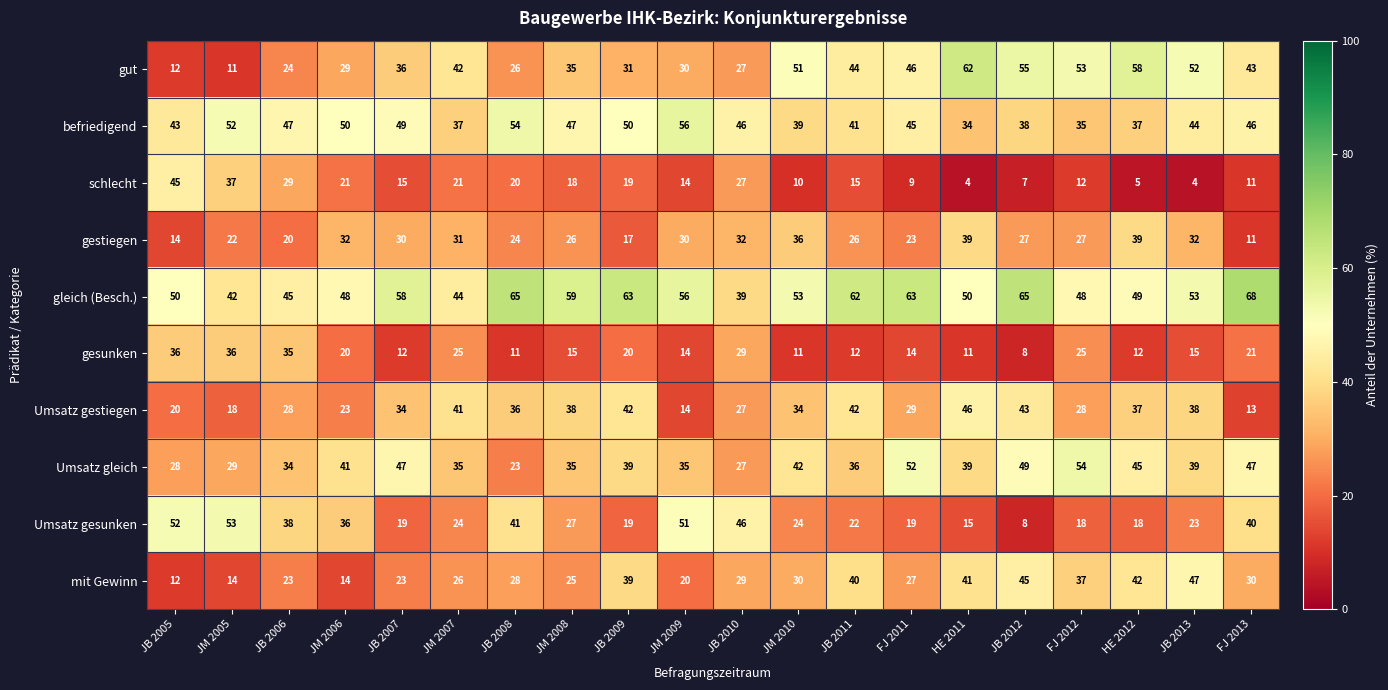

What is the difference between the maximum and minimum values in the gestiegen series?

28